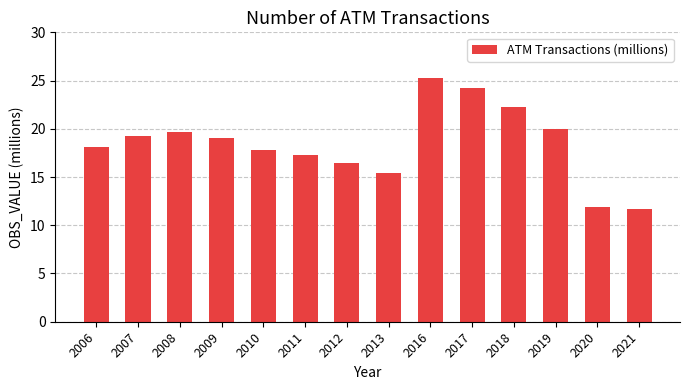

How many bars are there in total?

14